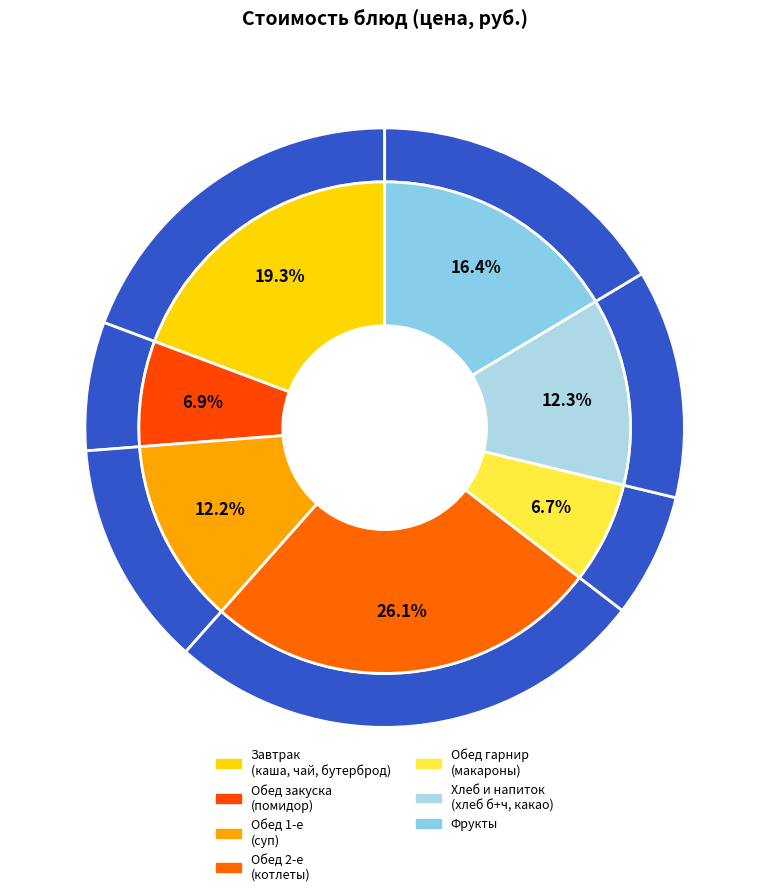

How much of the chart is everything except Помидор свежий?

93.1%